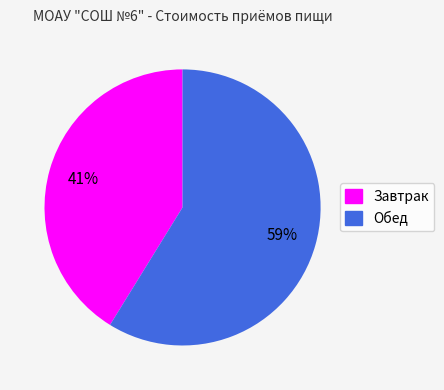

To the nearest percent, what is the difference between the largest and smallest slice percentages?

18%